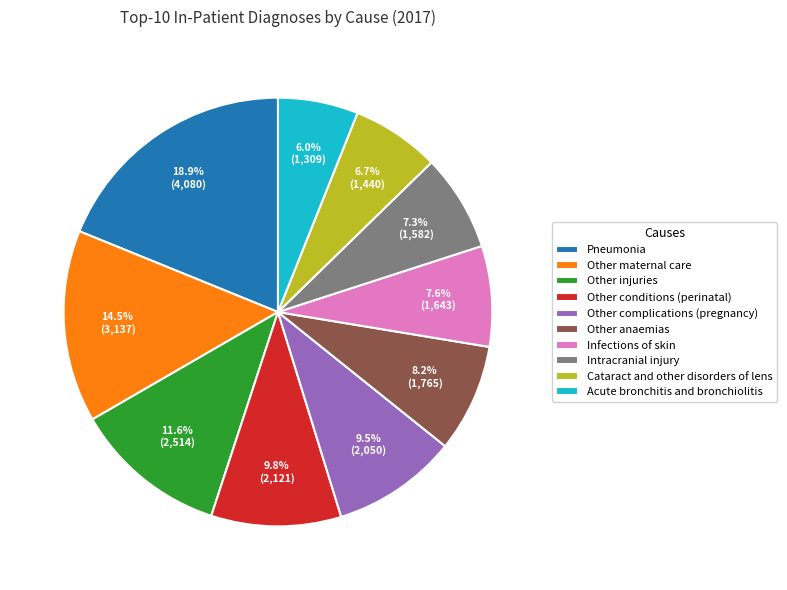

What percentage is NOT represented by Other maternal care?

85.5%